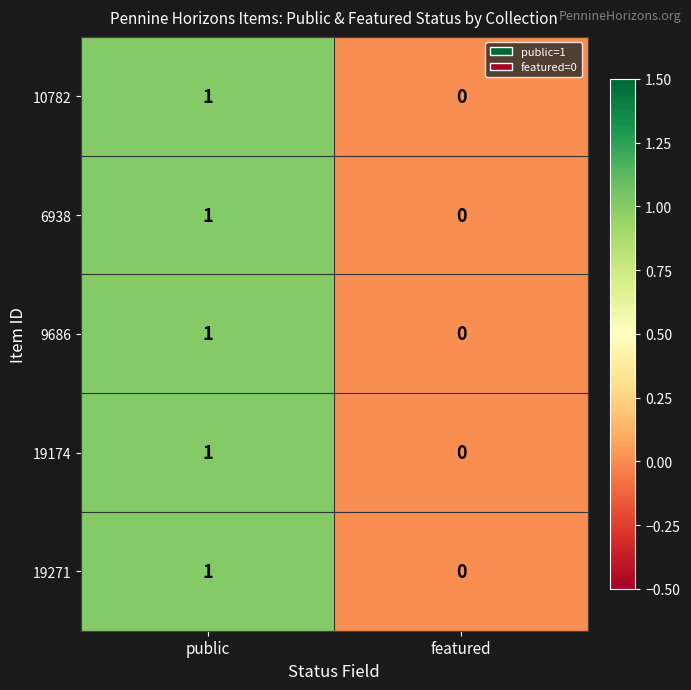

Is it true that 9686 equals 1 at public?

True